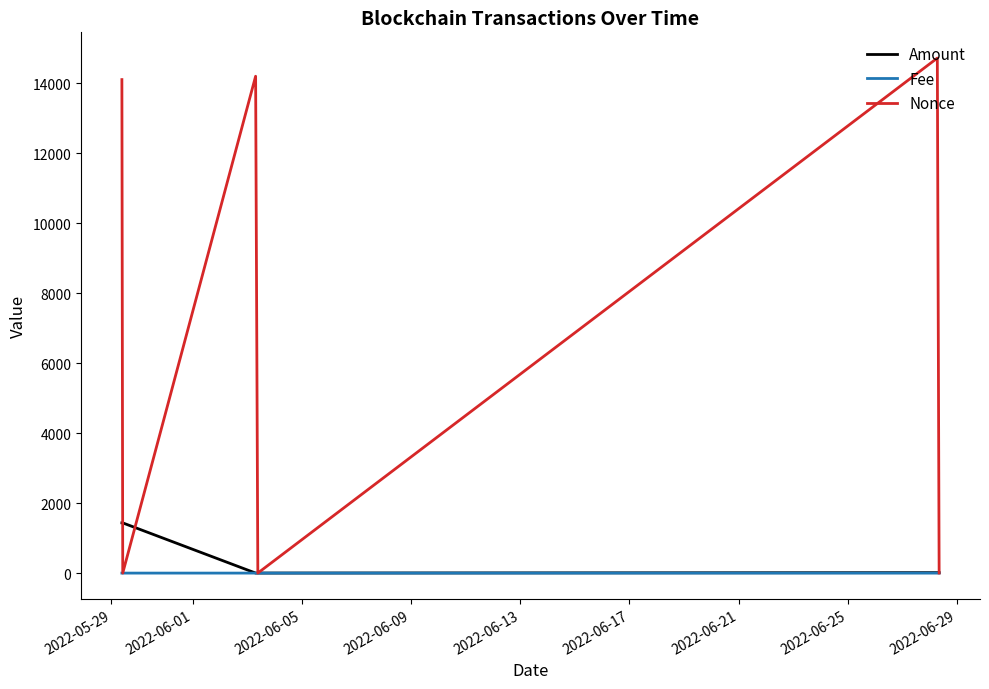

In Nonce, how many points are higher than both neighbors (excluding endpoints)?

2